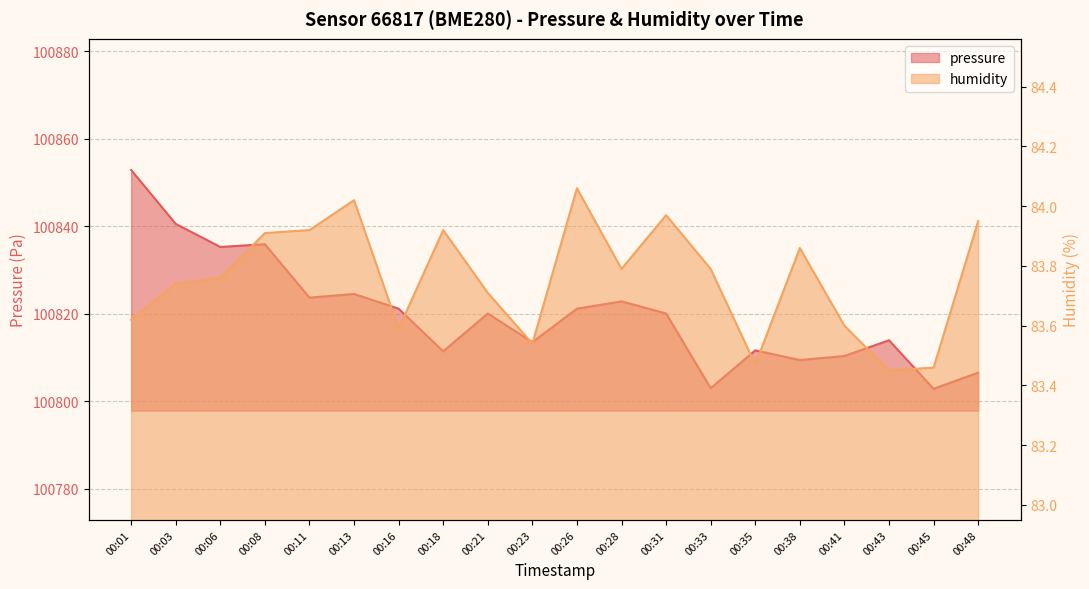

How many lines are shown in the chart?

2